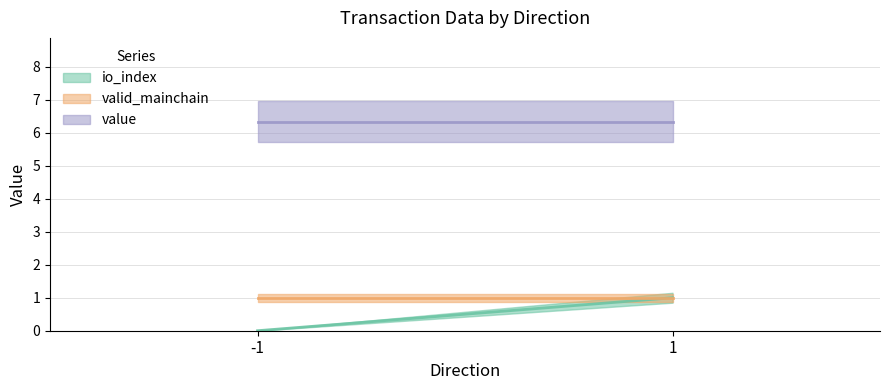

Which series has the largest total across all categories?

value